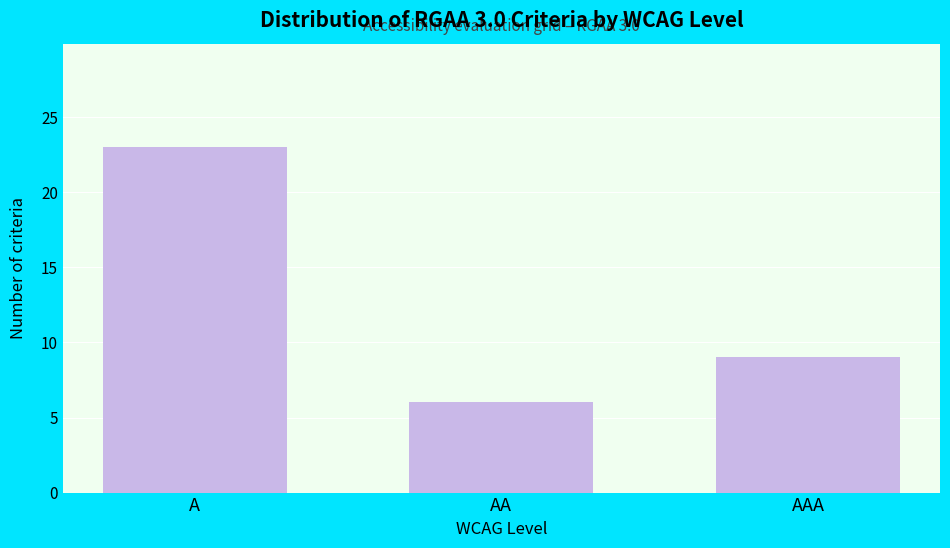

Reading left to right, extract all data points from this chart.

23	6	9